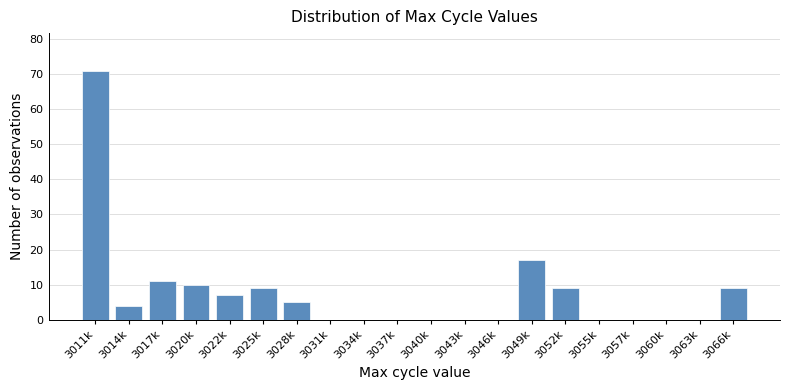

Reading left to right, list all the values displayed in this chart.

3011k=71	3014k=4	3017k=11	3020k=10	3022k=7	3025k=9	3028k=5	3031k=0	3034k=0	3037k=0	3040k=0	3043k=0	3046k=0	3049k=17	3052k=9	3055k=0	3057k=0	3060k=0	3063k=0	3066k=9